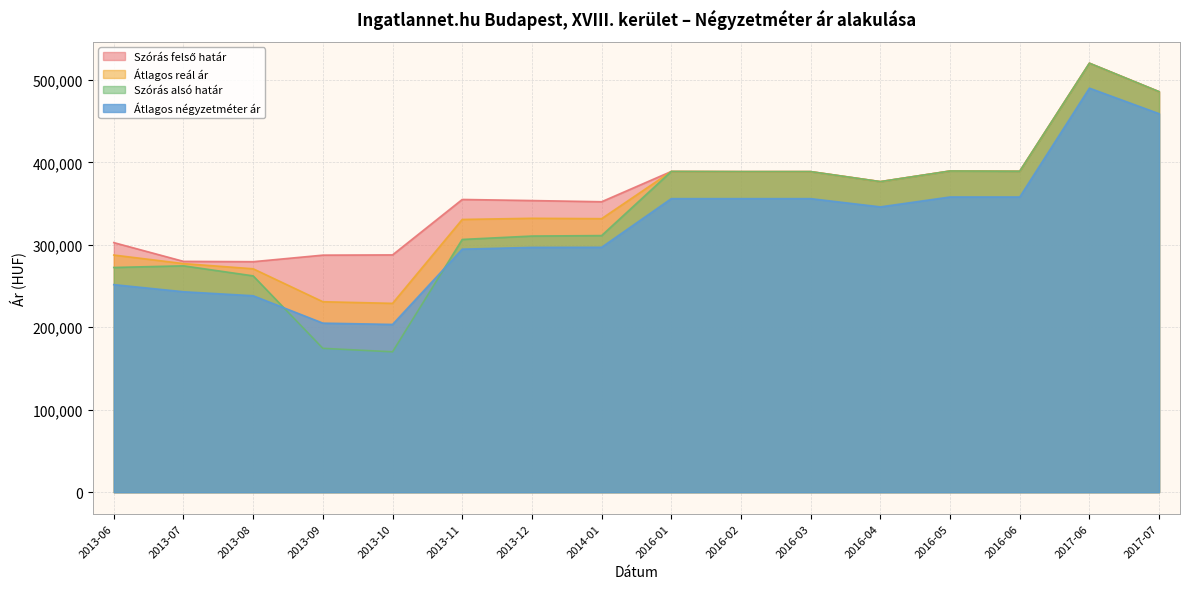

At which category is the sum across all series the highest?

2017-06